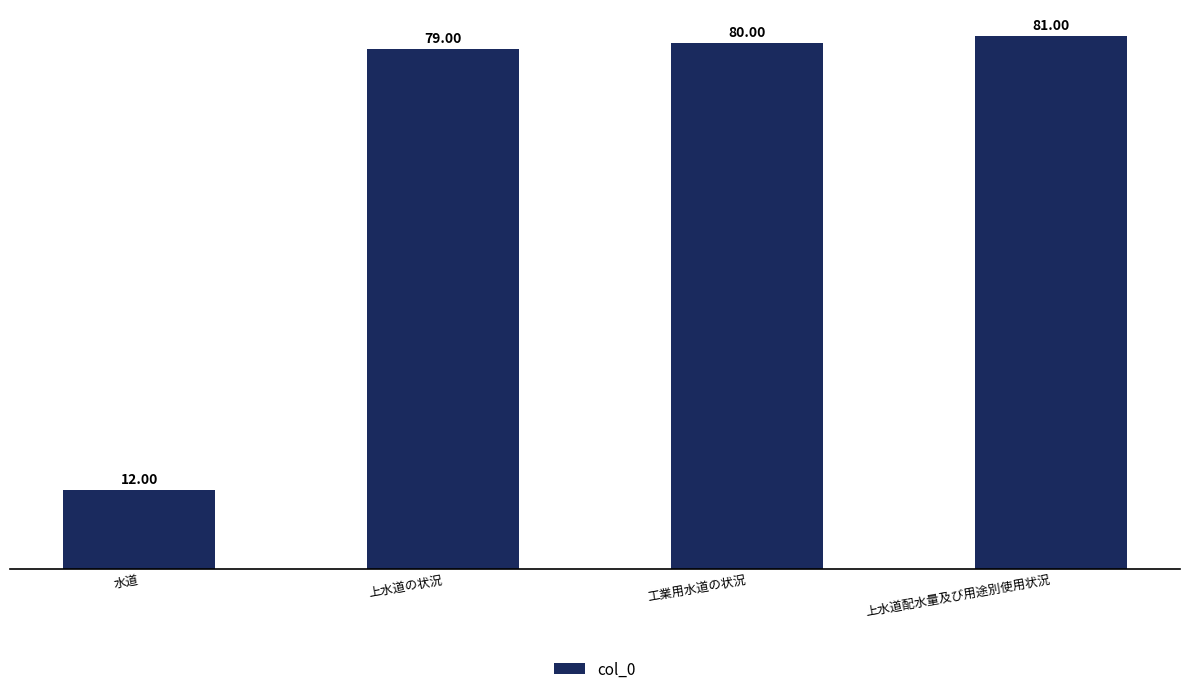

At which category does the chart reach its minimum across all series?

水道